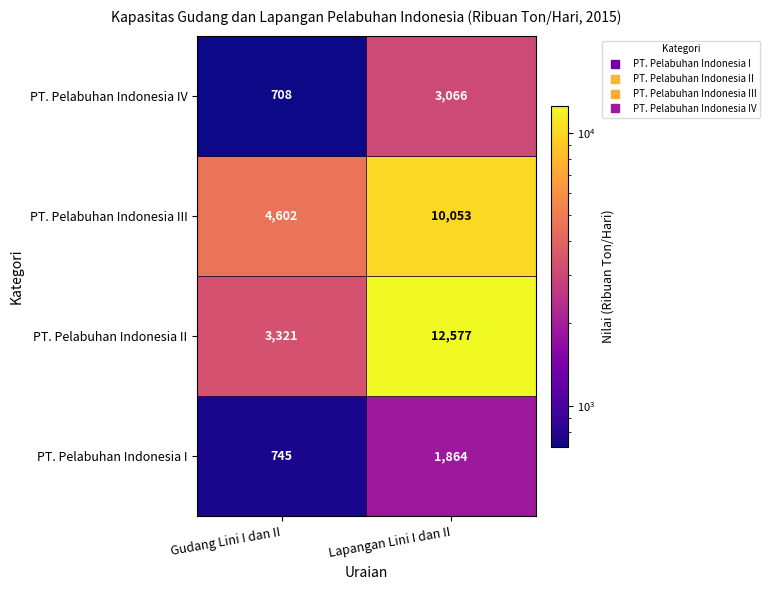

Which series has the widest spread of values?

PT. Pelabuhan Indonesia II